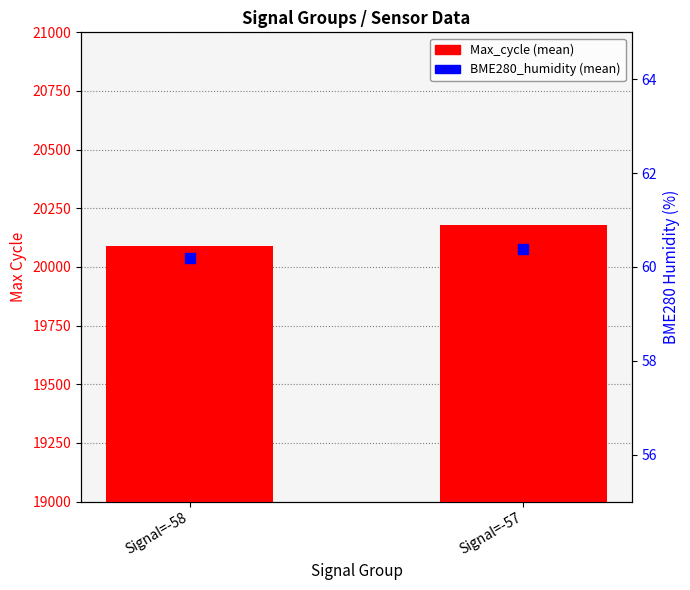

Which series contains the lowest Y value?

BME280_humidity (mean)